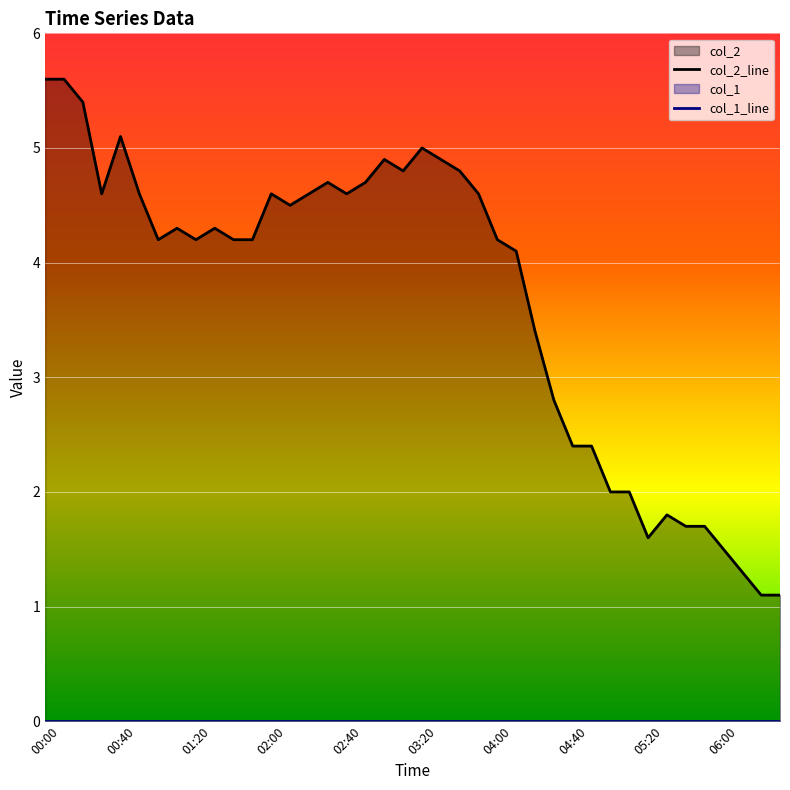

Which series has the largest total across all categories?

col_2_line